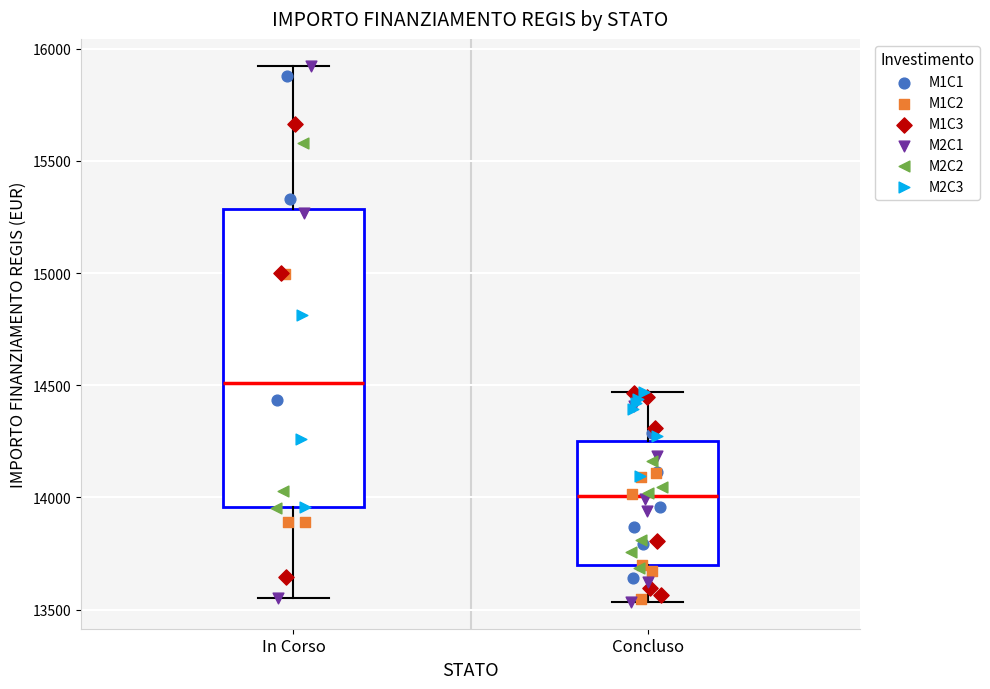

Which box is the tallest, from its lower edge to its upper edge?

In Corso